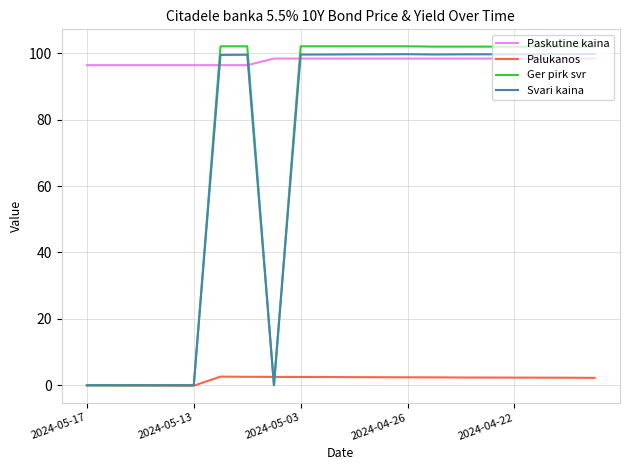

Which series has the largest total across all categories?

Paskutine kaina